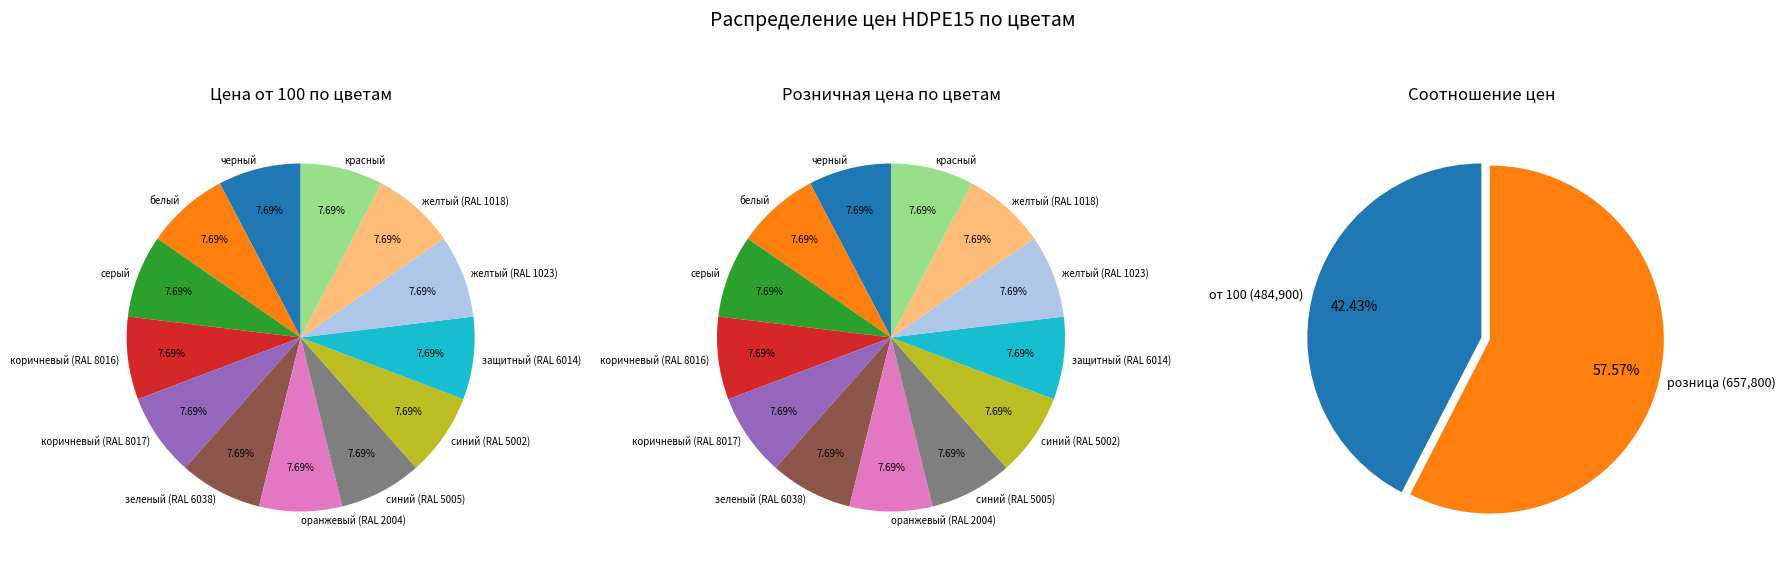

Does защитный (RAL 6014) account for over 50% of the chart?

No